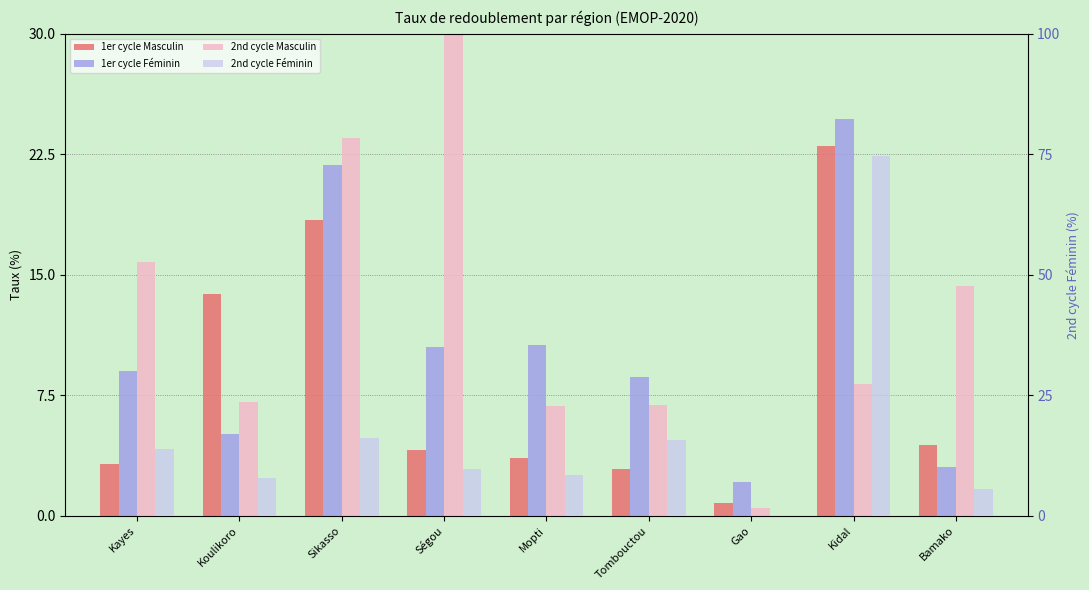

At Kayes, list the series in order from largest to smallest.

2nd cycle Masculin, 2nd cycle Féminin, 1er cycle Féminin, 1er cycle Masculin